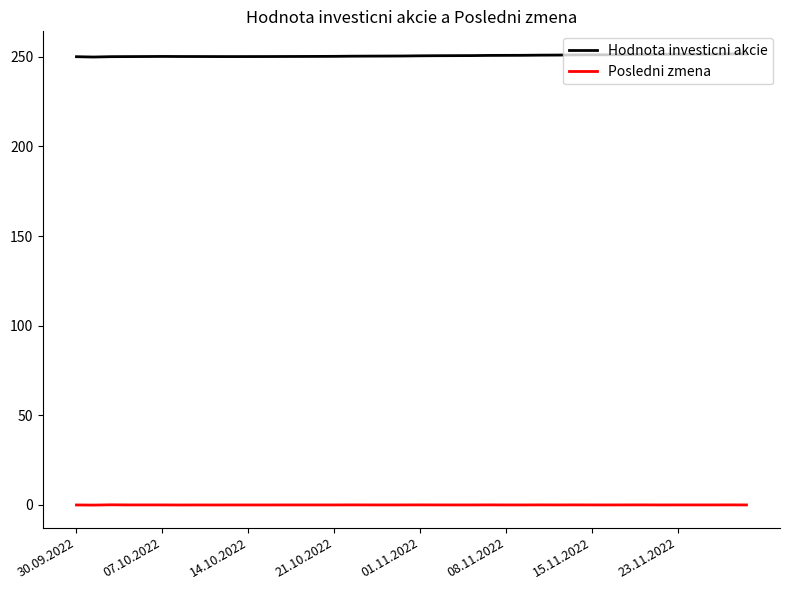

What is the sum of all Posledni zmena values?

0.6